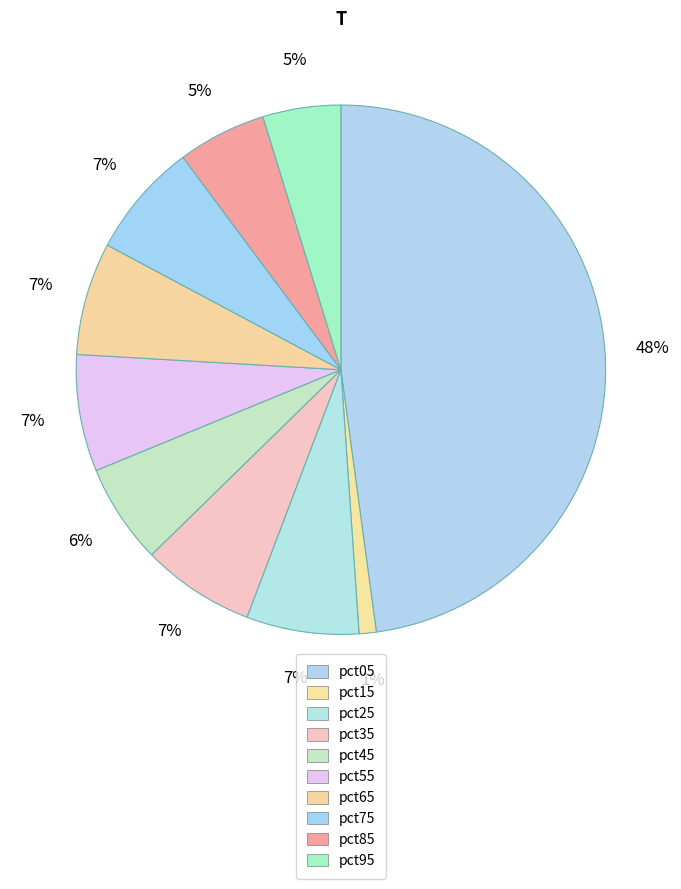

Rank the categories by value from lowest to highest.

pct15, pct95, pct85, pct45, pct25, pct65, pct35, pct75, pct55, pct05